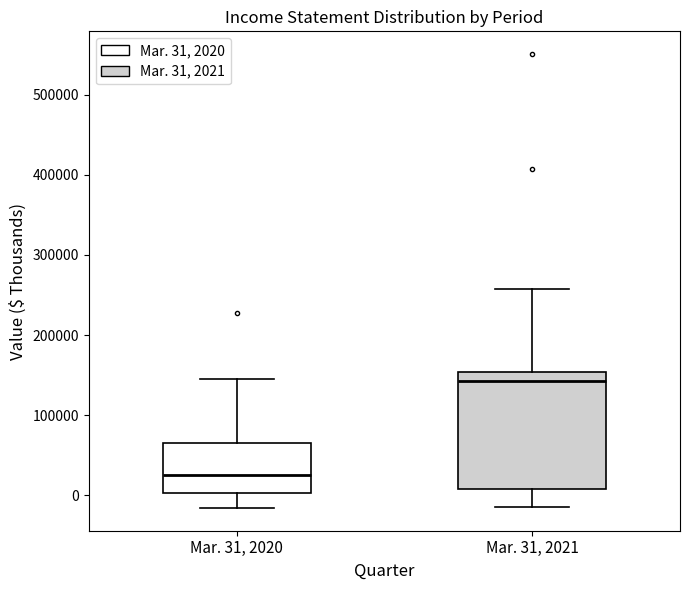

Where does the median line of the box for Mar. 31, 2021 sit on the y-axis? The values are not printed on the chart, so give them approximately, as read against the axis.

140000